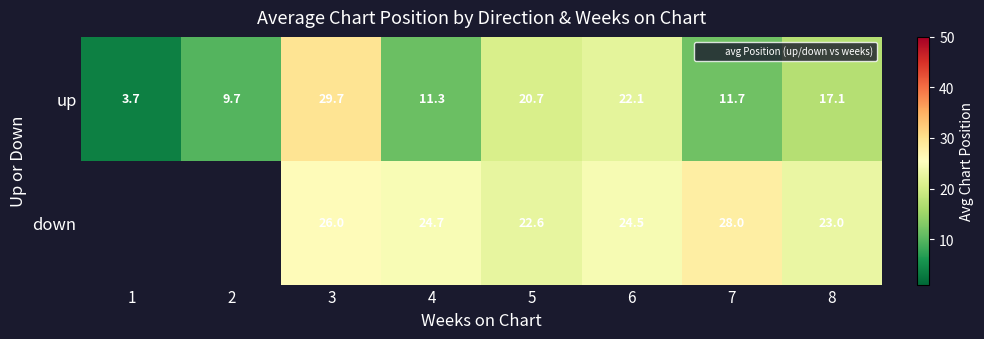

How many data points in down are above 23?

4